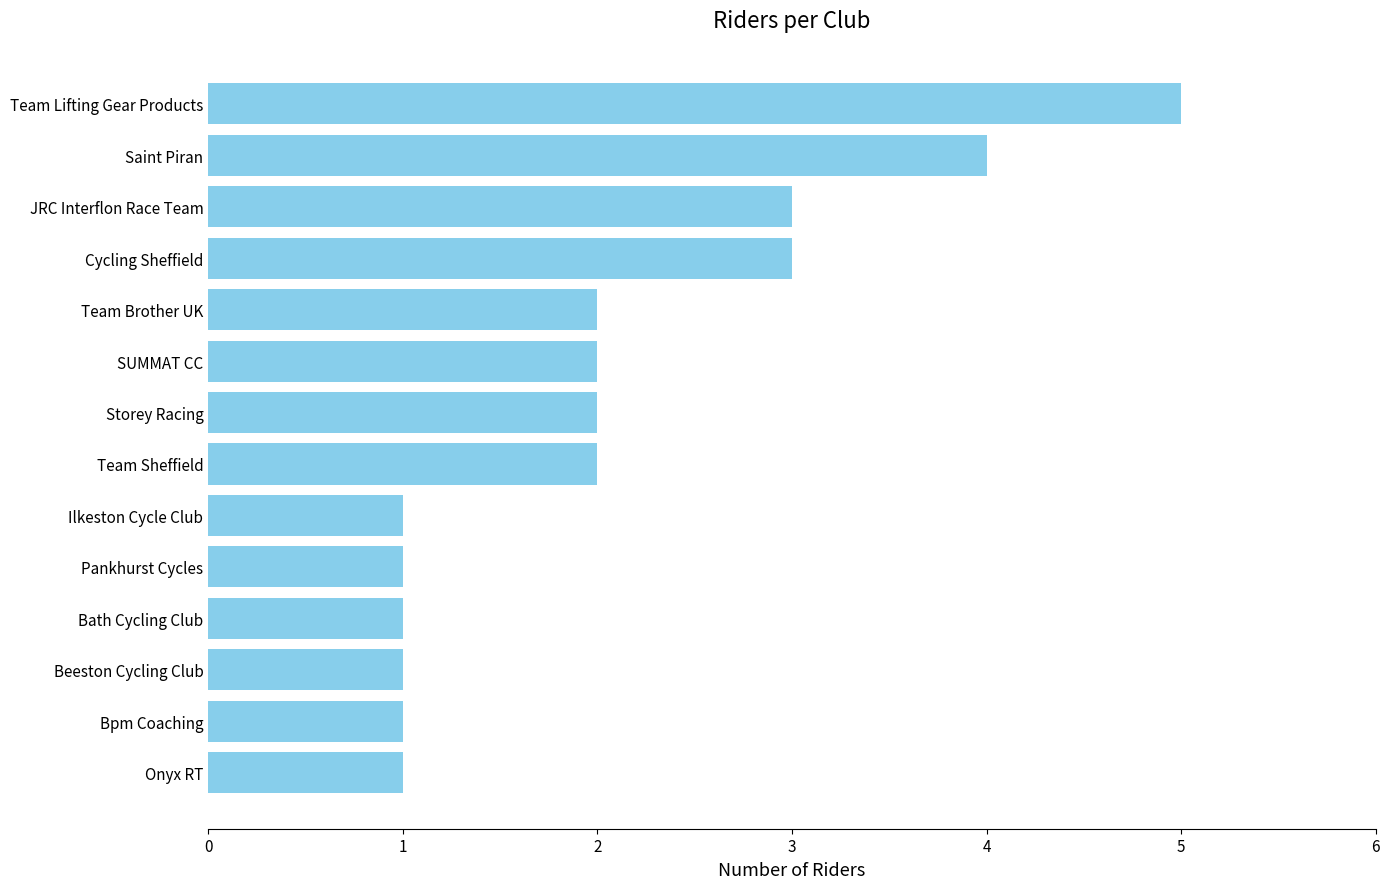

Reading bottom to top, what are all the values shown in this chart?

Onyx RT=1	Bpm Coaching=1	Beeston Cycling Club=1	Bath Cycling Club=1	Pankhurst Cycles=1	Ilkeston Cycle Club=1	Team Sheffield=2	Storey Racing=2	SUMMAT CC=2	Team Brother UK=2	Cycling Sheffield=3	JRC Interflon Race Team=3	Saint Piran=4	Team Lifting Gear Products=5